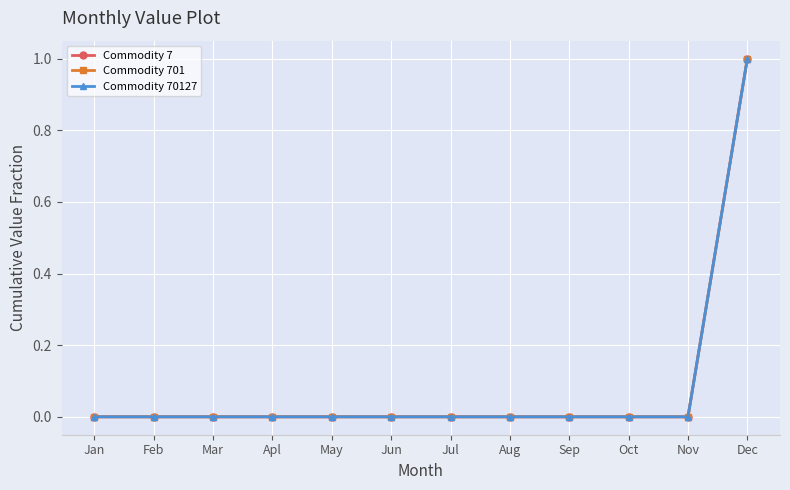

What is the greatest value displayed?

1